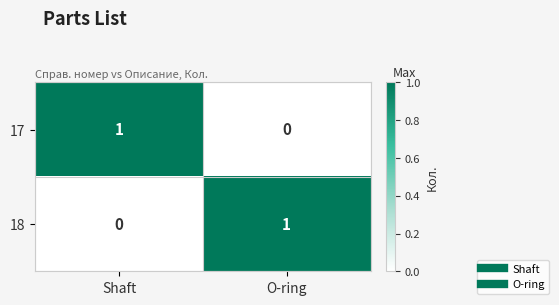

The value of 17 at Shaft is 0. True or false?

False